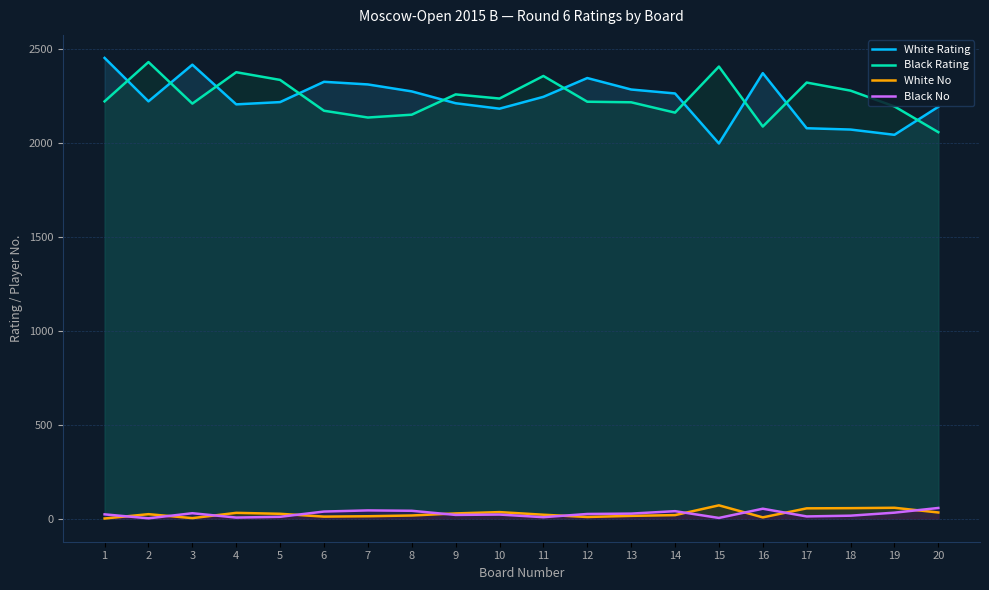

In Black No, how many points are higher than both neighbors (excluding endpoints)?

5